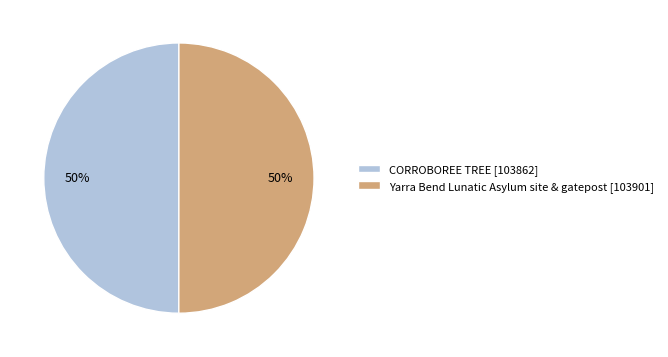

How many slices are in this pie chart?

2